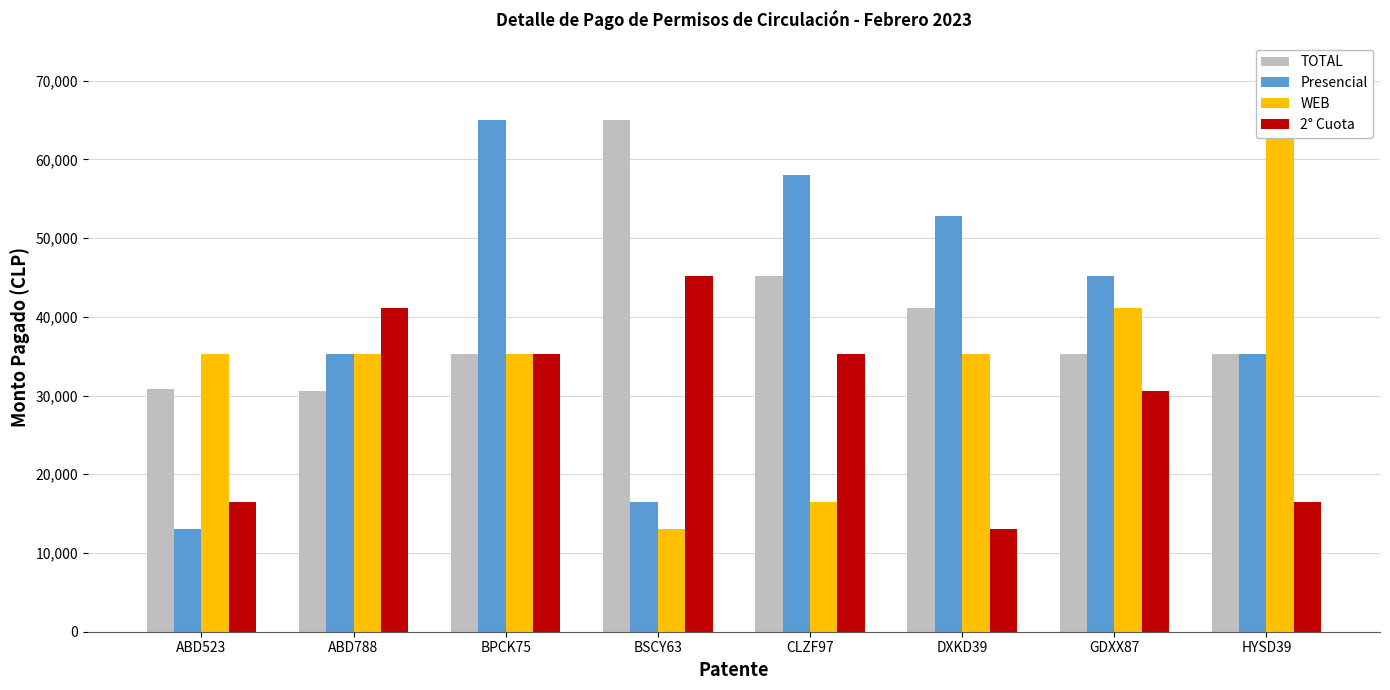

Is the value of WEB at CLZF97 greater than the value of TOTAL at HYSD39?

No